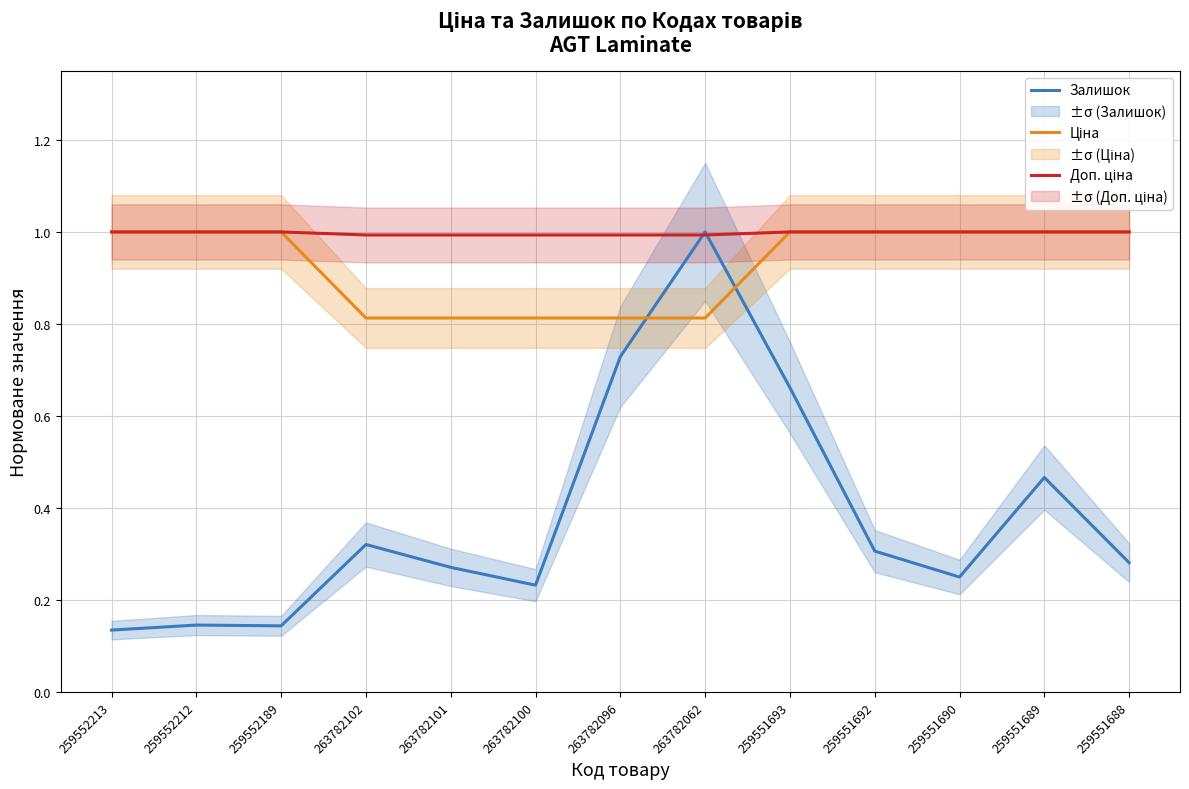

Where do Доп. ціна and Залишок first cross each other?

263782096 and 263782062